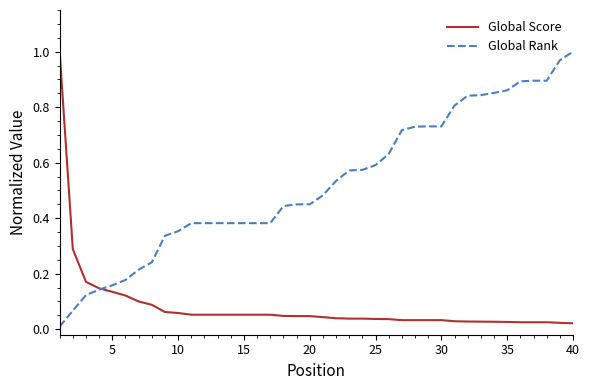

List the series in order of their overall mean, lowest first.

Global Score, Global Rank